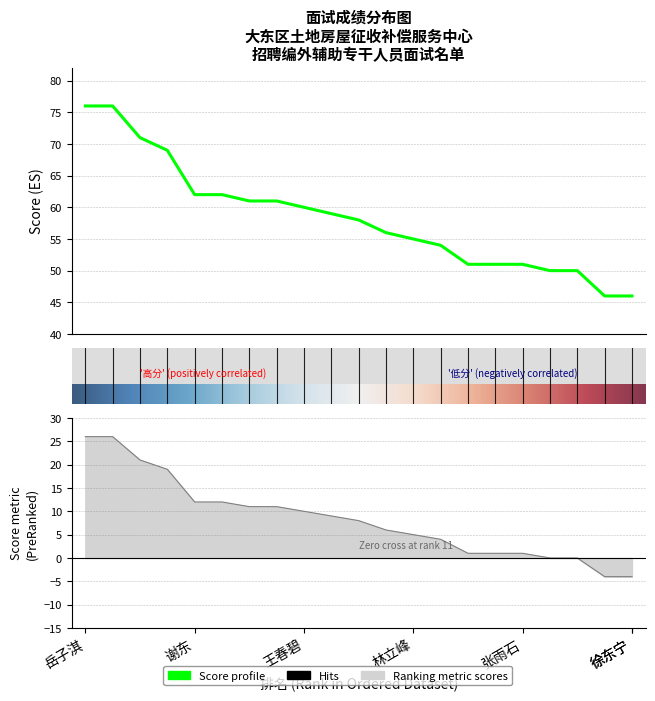

How many lines are shown in the chart?

1